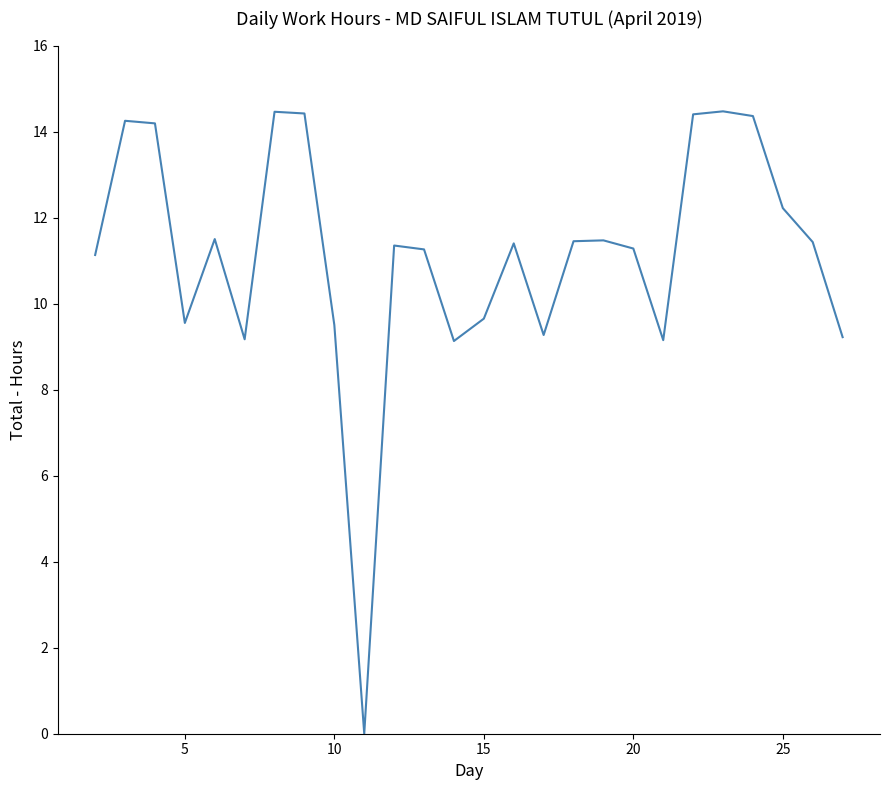

What is the maximum value shown in the chart?

14.5